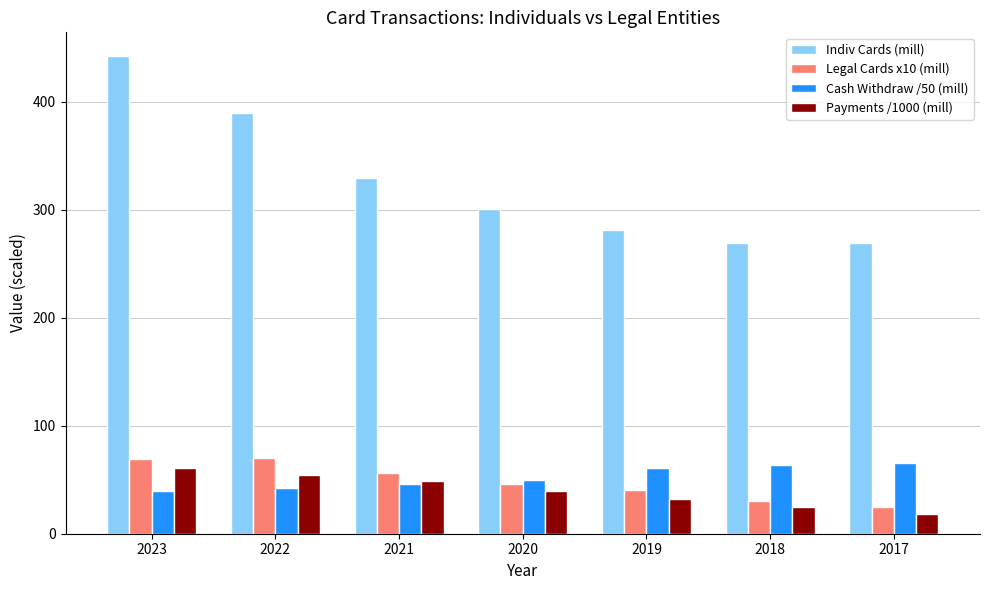

True or false: Legal Cards x10 (mill) has a value of 30.4 at 2018.

True